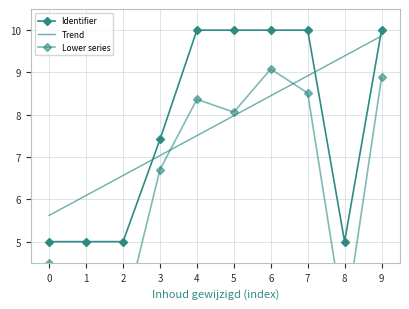

What is the greatest value displayed?

10.0